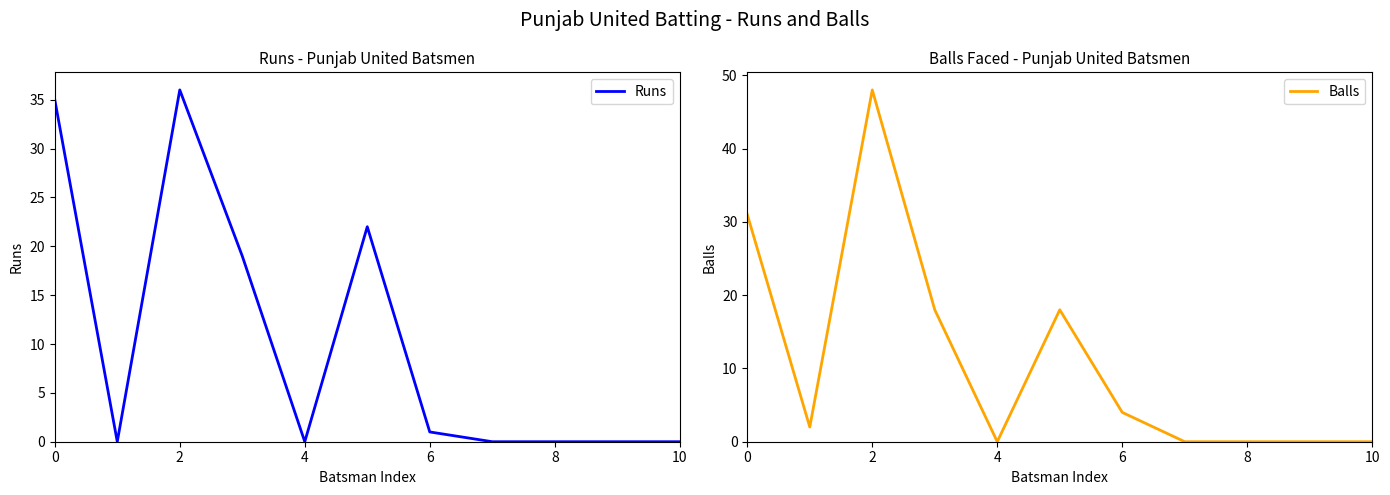

Rank the series by their maximum value, from lowest to highest.

Runs, Balls